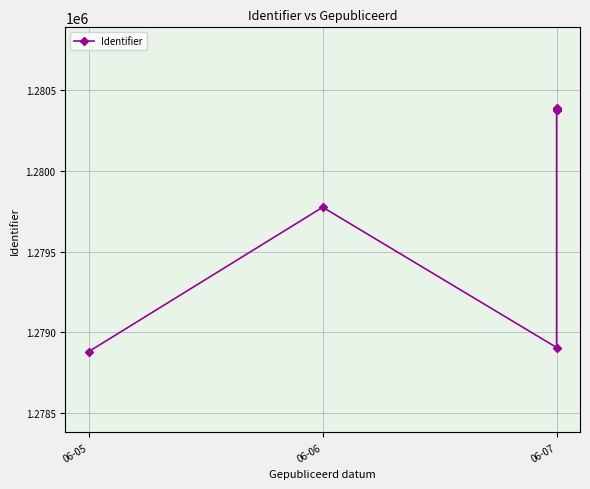

What is the ratio of the value at 4 to the value at 06-07?

1.0